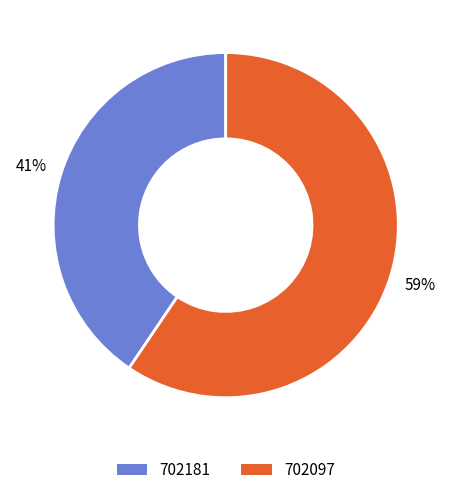

What percentage is the 702097 slice, to the nearest percent?

59%